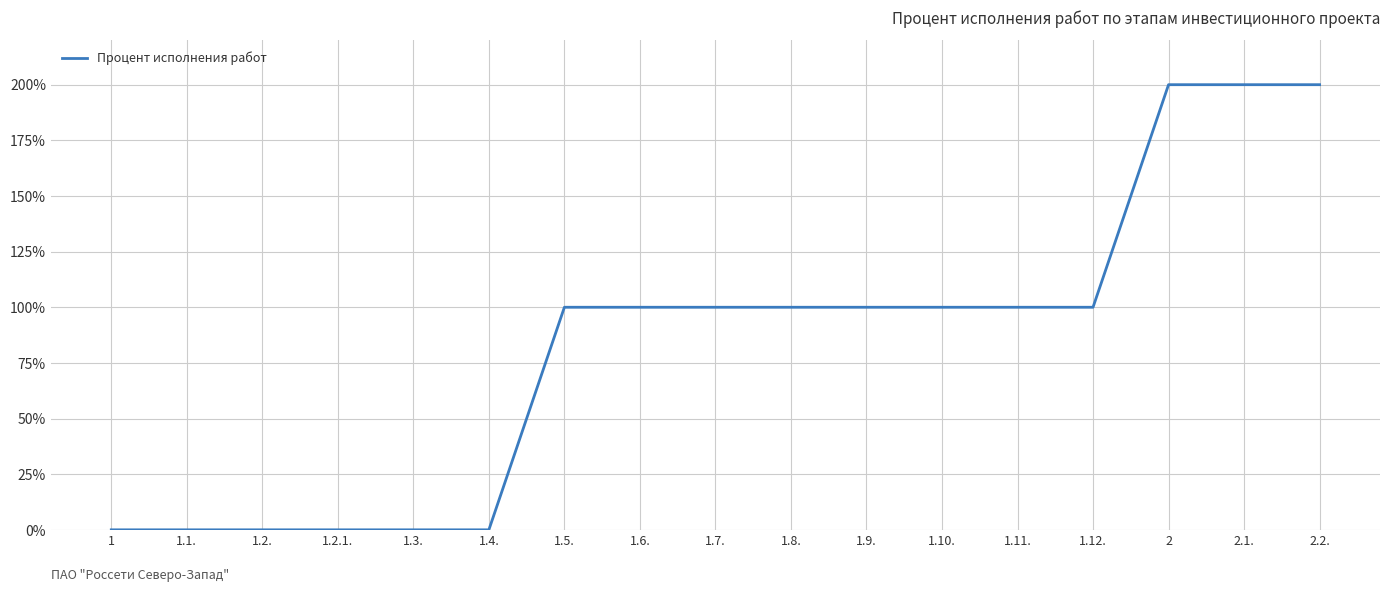

What is the difference between the maximum and minimum values?

200